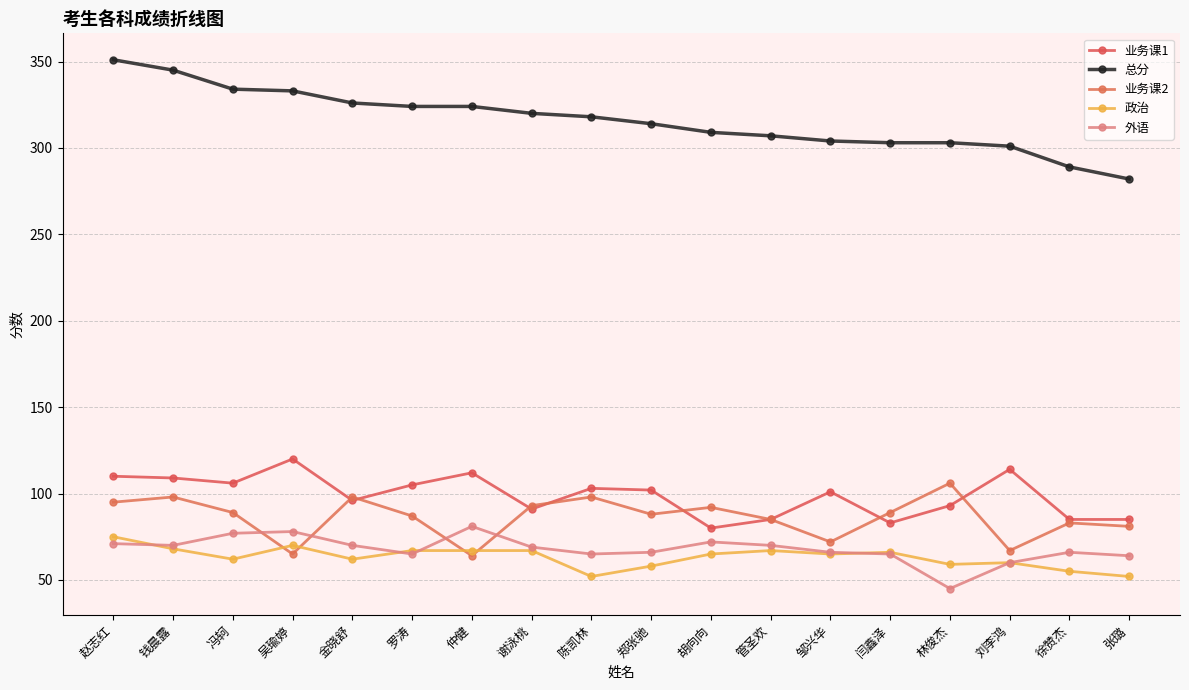

What is the label of the 8th point from the left?

谢泳桃